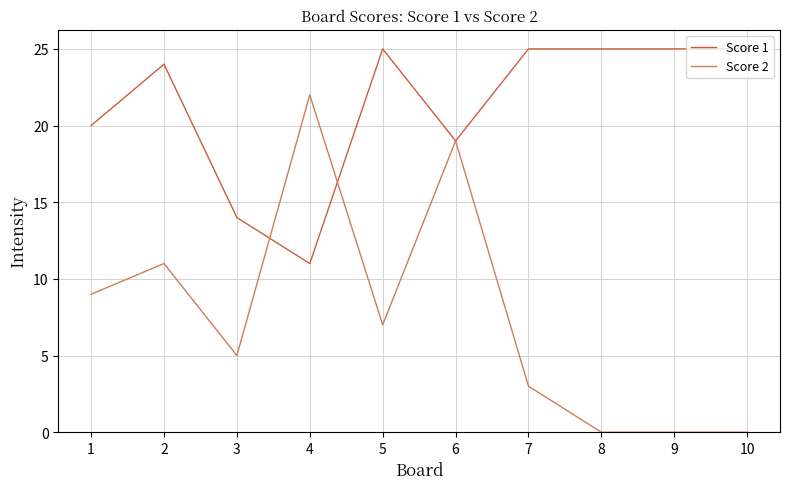

What is the minimum value for Score 1?

11